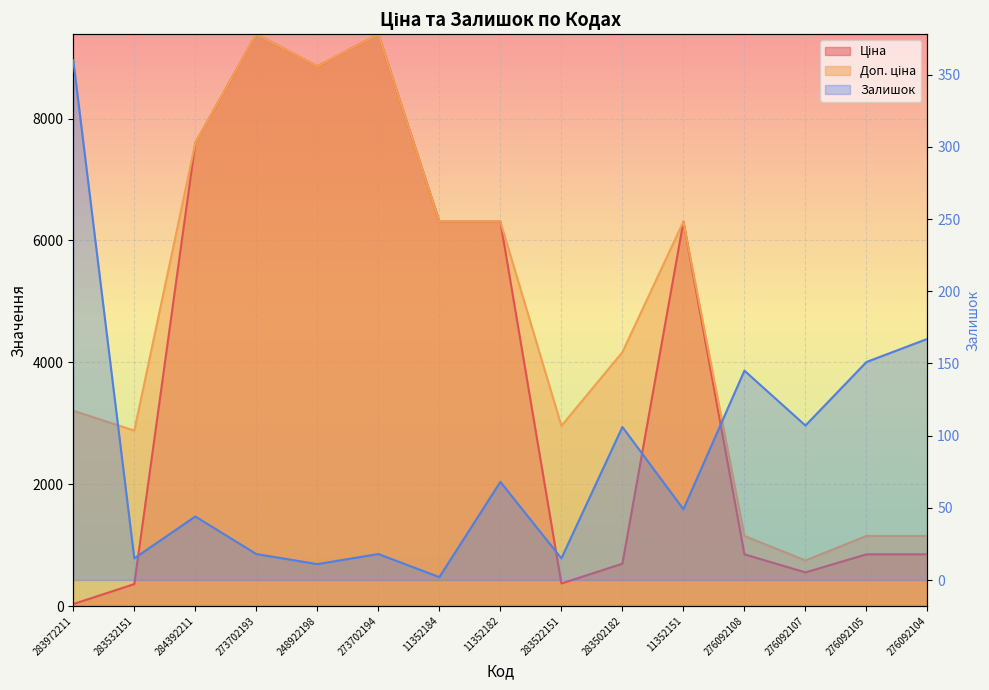

After their last crossing, which series has the higher values: Залишок or Ціна?

Ціна